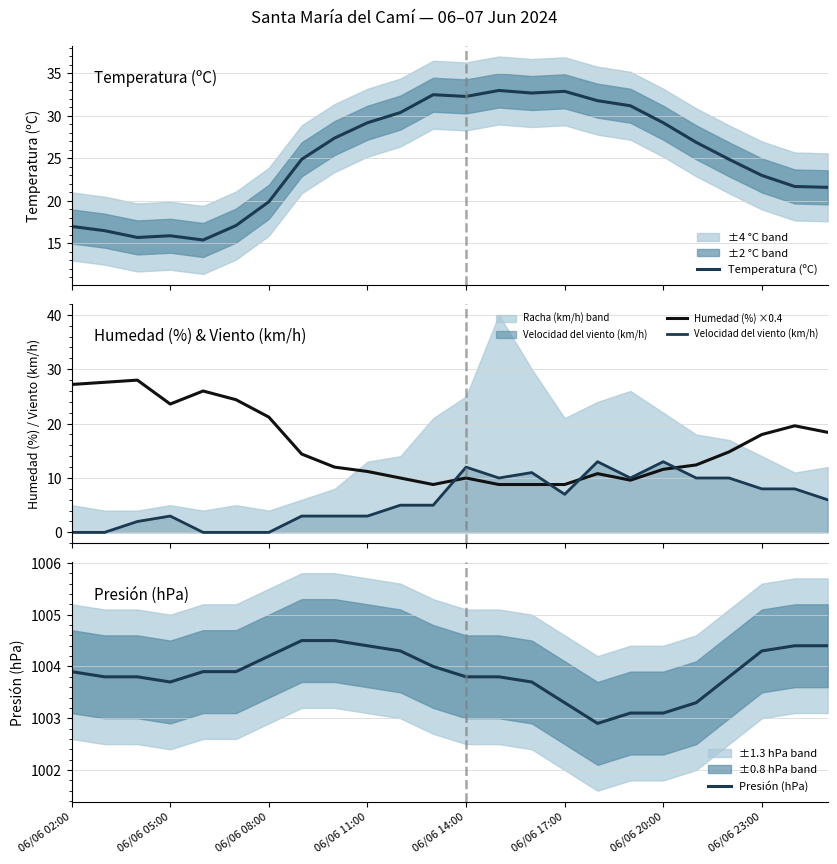

How many lines are shown in the chart?

4